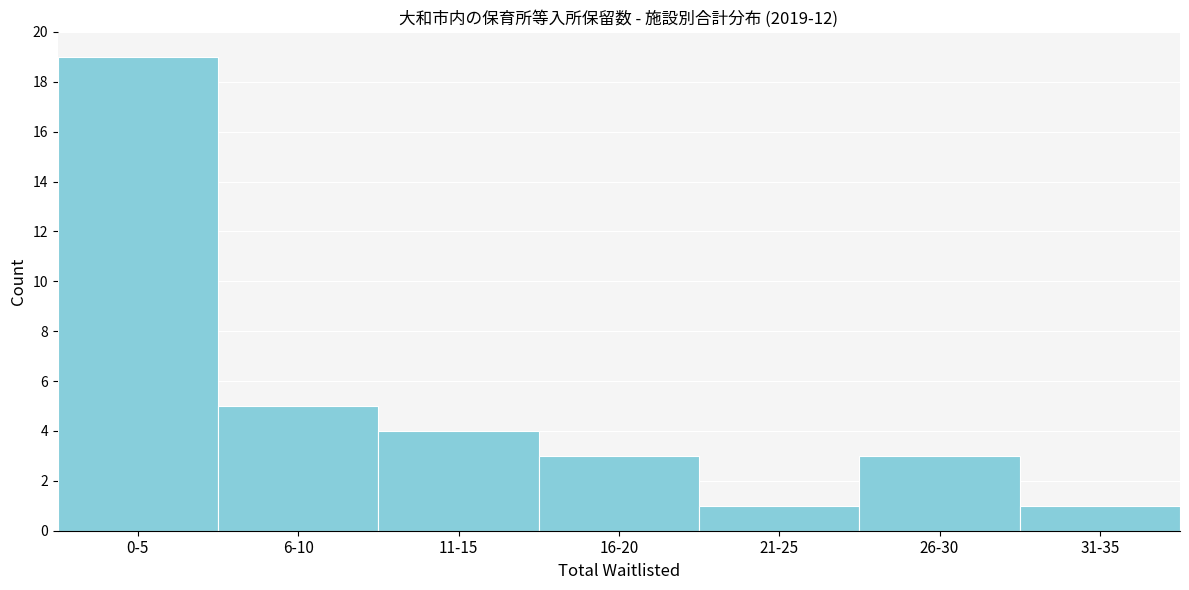

Reading left to right, extract all data points from this chart.

0-5=19	6-10=5	11-15=4	16-20=3	21-25=1	26-30=3	31-35=1